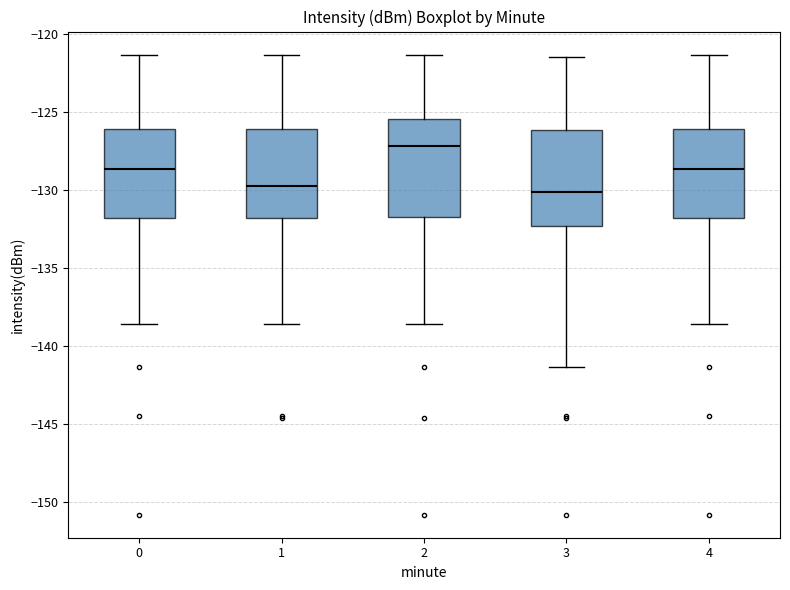

Reading left to right, read every box against the y-axis: the position of its median line, the range the box covers, and the ends of its whiskers. The values are not printed on the chart, so give them approximately, as read against the axis.

0: median -128.5, box -132.0 to -126.0, whiskers -138.5 to -121.5
1: median -129.5, box -132.0 to -126.0, whiskers -138.5 to -121.5
2: median -127.0, box -132.0 to -125.5, whiskers -138.5 to -121.5
3: median -130.0, box -132.5 to -126.0, whiskers -141.5 to -121.5
4: median -128.5, box -132.0 to -126.0, whiskers -138.5 to -121.5